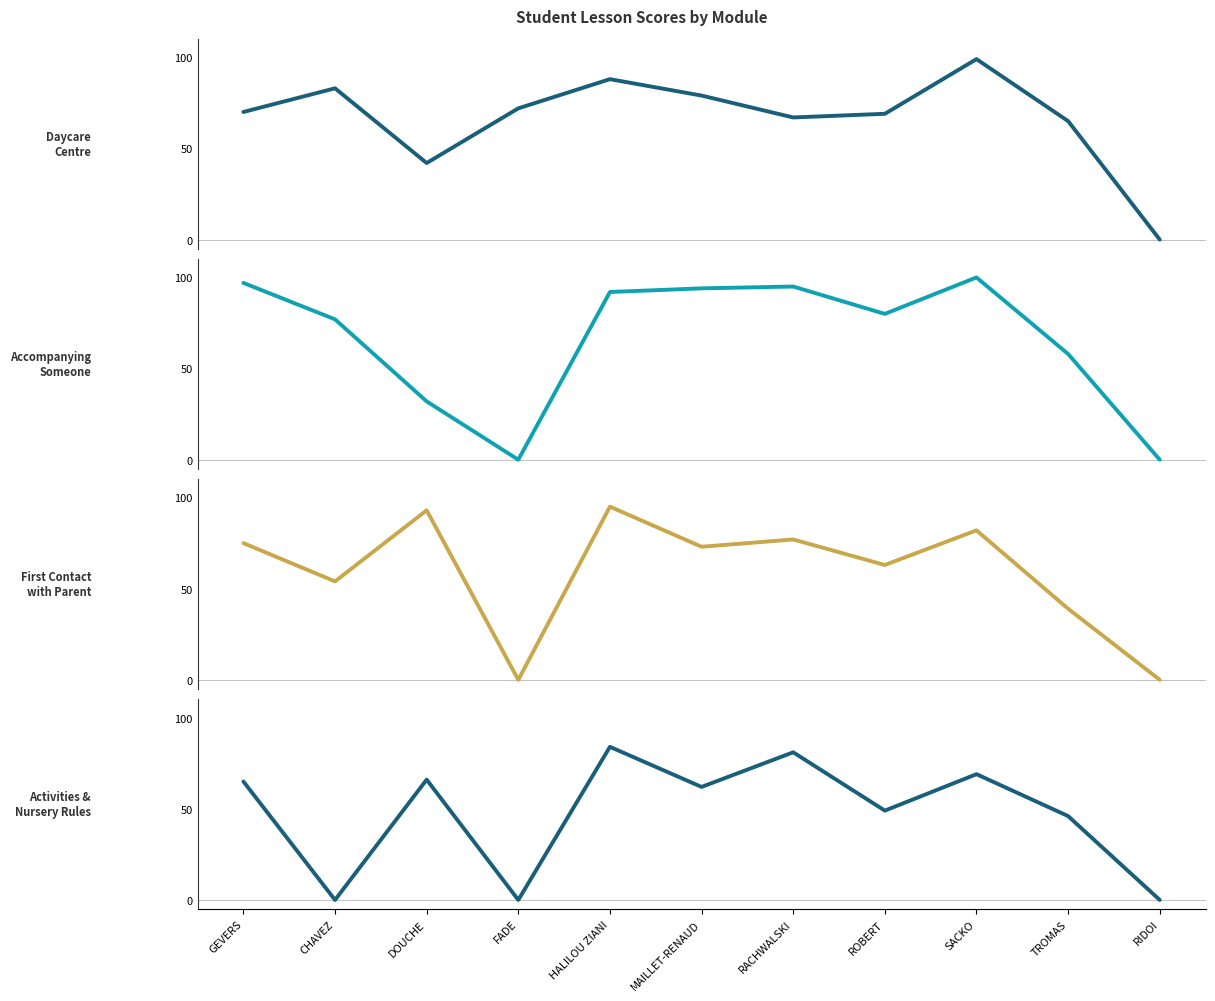

What is the difference between the Accompanying Someone in everyday tasks values at ROBERT and TROMAS?

22